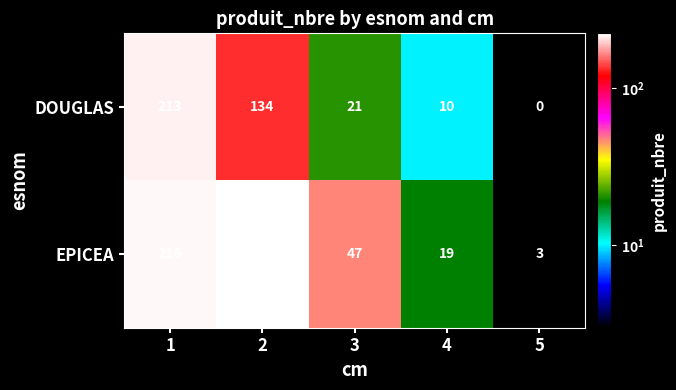

At which category does the chart reach its peak across all series?

2